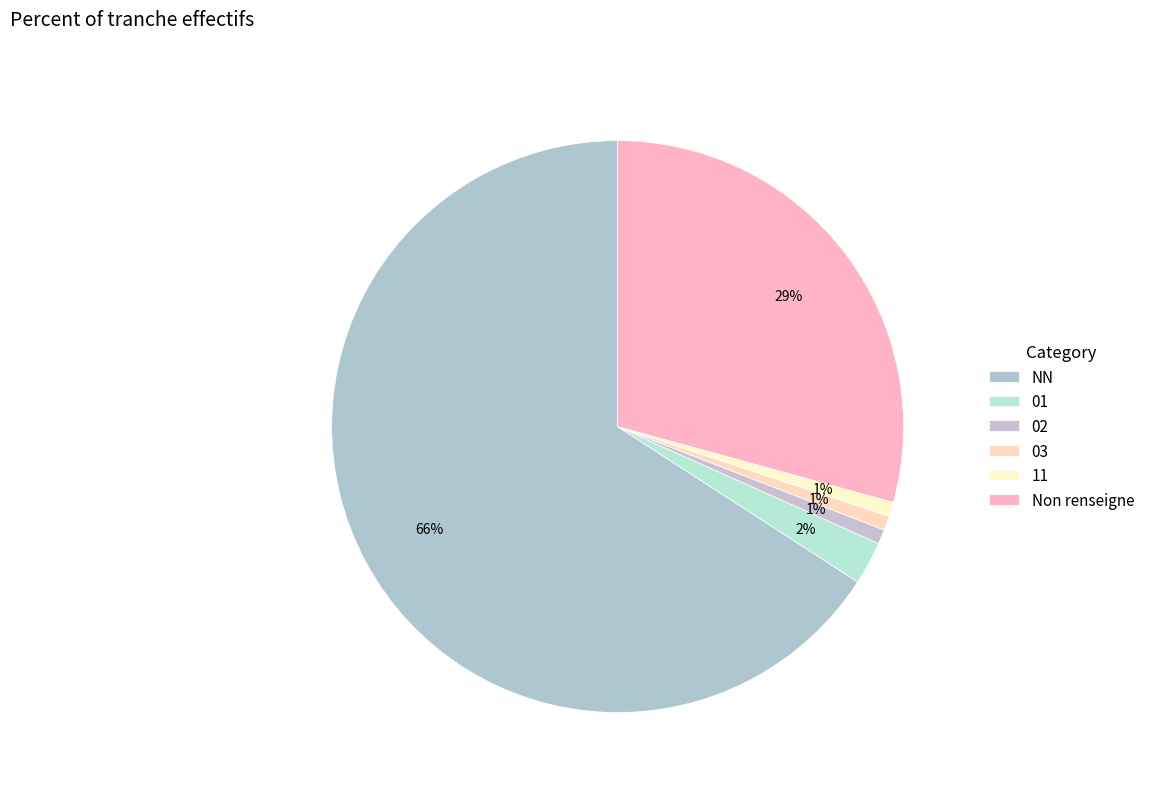

To the nearest percent, what percentage of the pie is 01?

2%